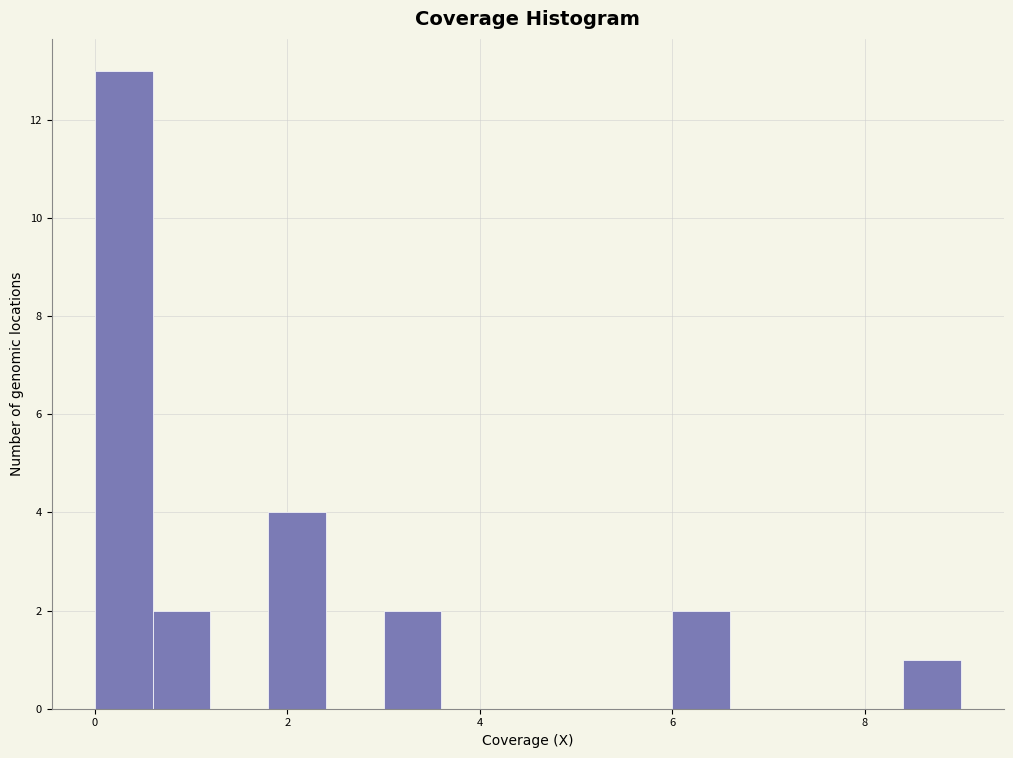

Around what value on the x-axis is the tallest bar? Give the approximate position of its centre, as read against the axis.

0.4